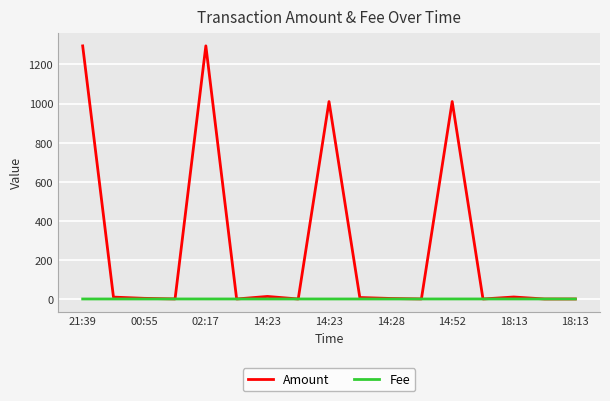

At how many categories does at least one series exceed 1284?

2